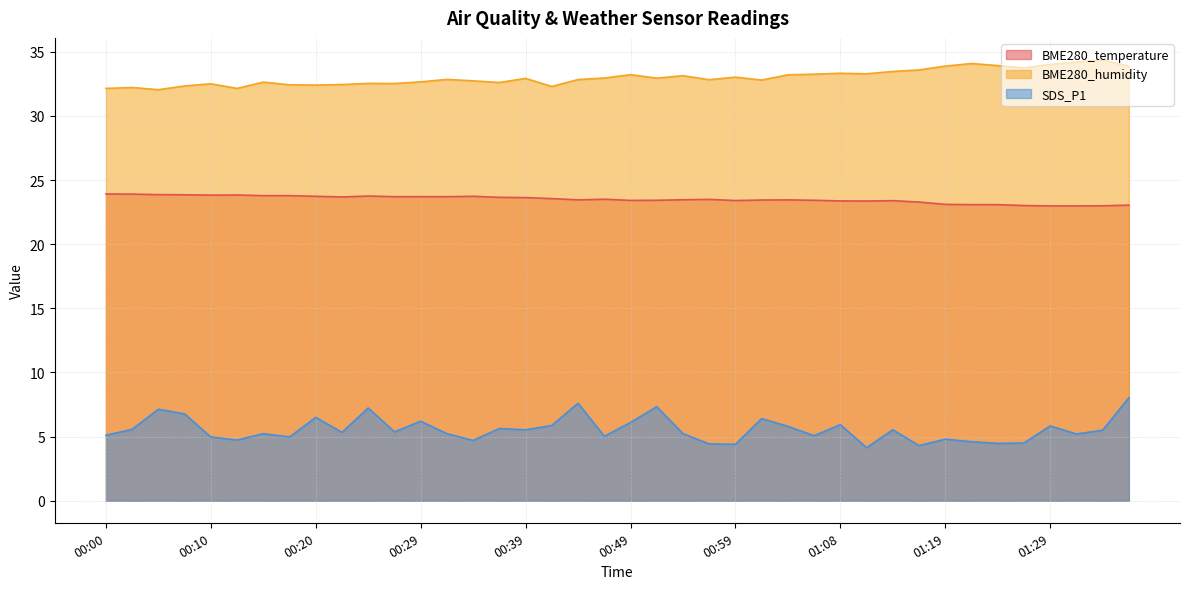

At which category is the sum across all series the highest?

01:36